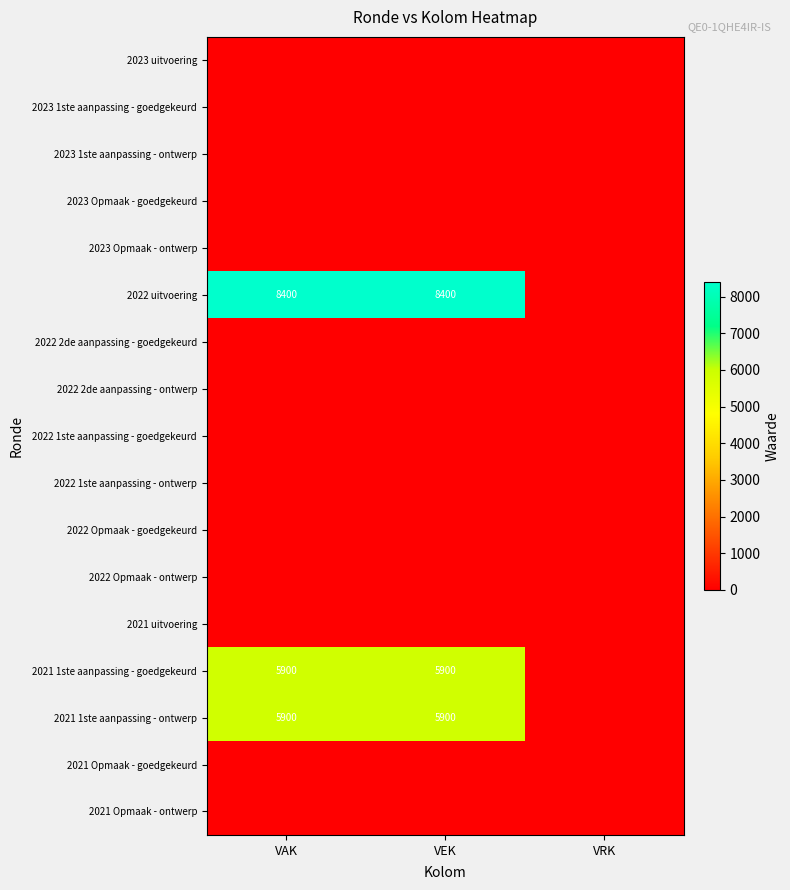

True or false: 2022 uitvoering has a value of 2597 at VEK.

False